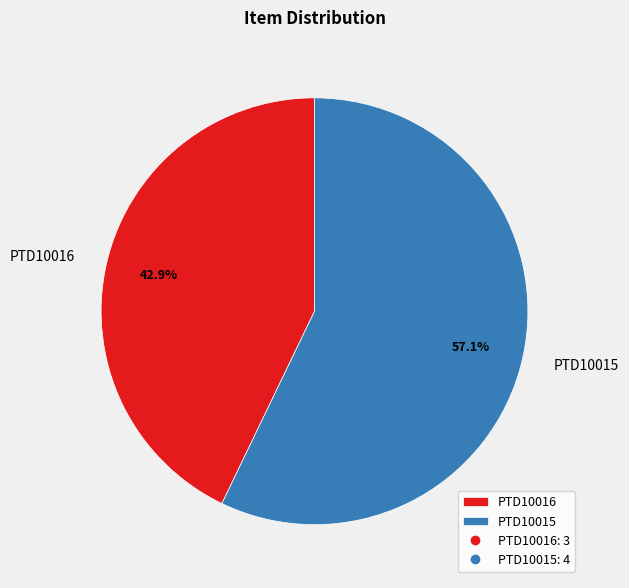

Is it true that PTD10015 is 57% of the pie?

True